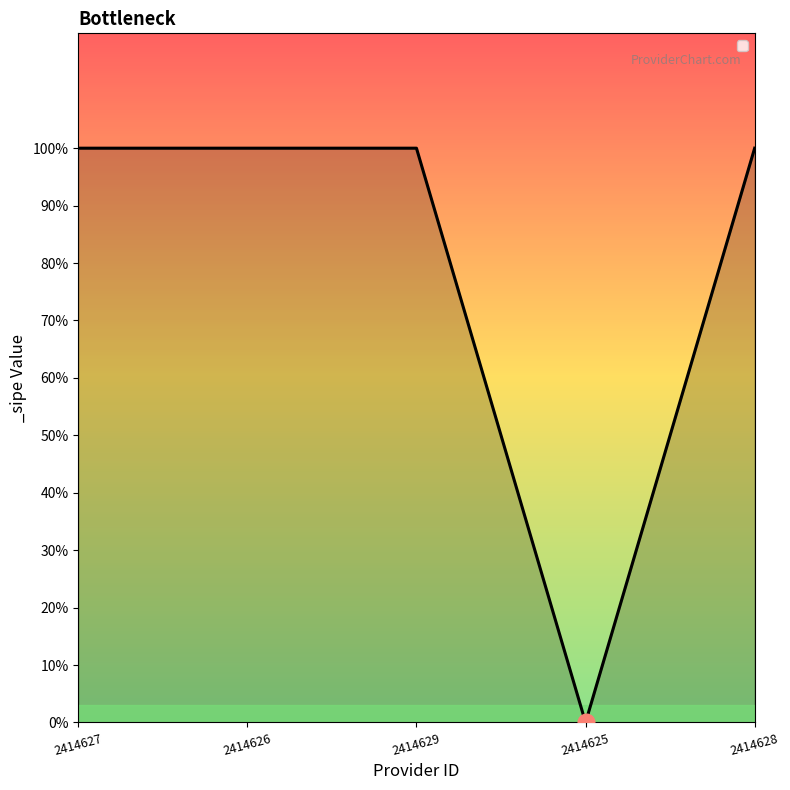

Reading left to right, what are all the values shown in this chart?

1	1	1	0	1